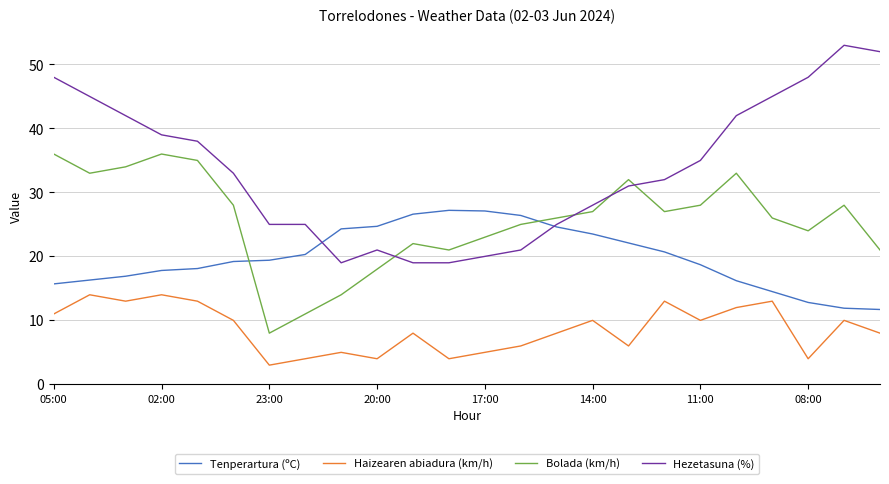

Rank the series by their average value, from lowest to highest.

Haizearen abiadura (km/h), Tenperartura (ºC), Bolada (km/h), Hezetasuna (%)